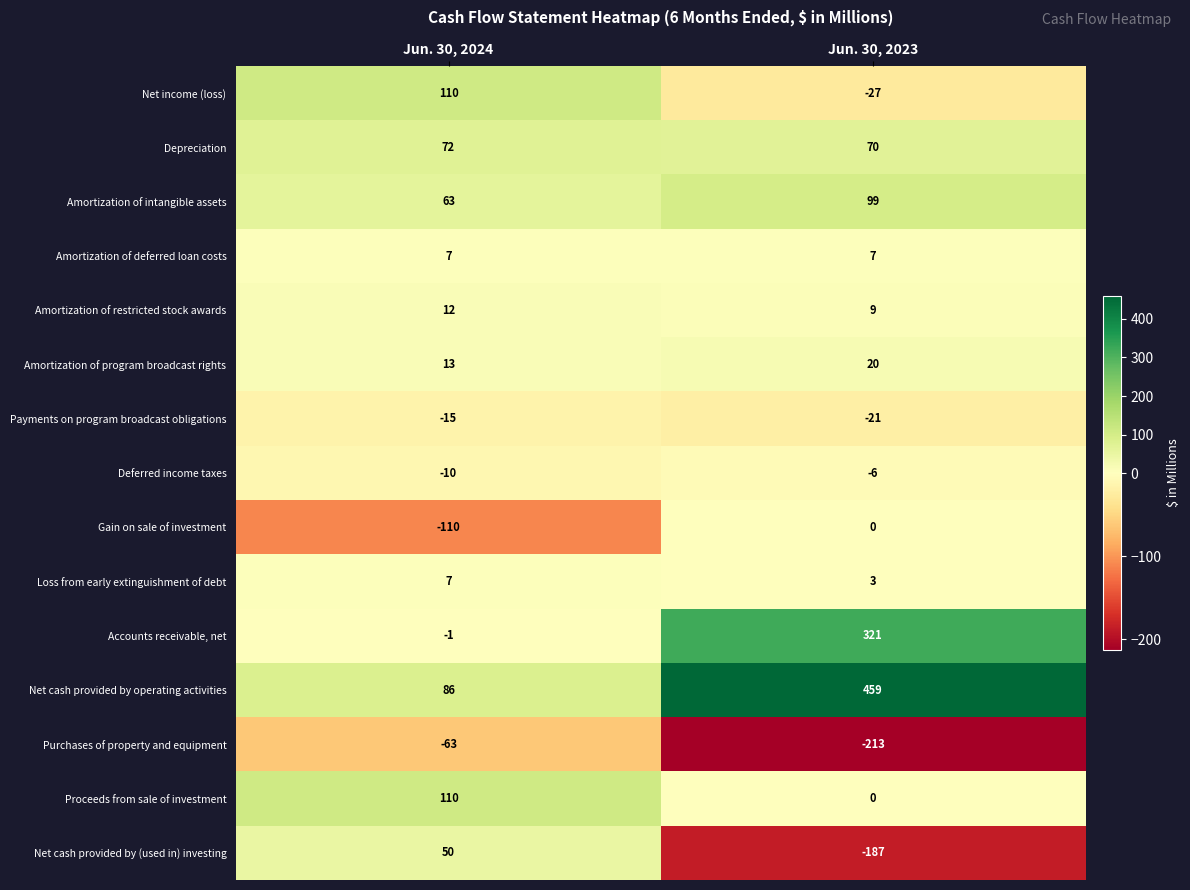

Is it true that Deferred income taxes equals -8 at Jun. 30, 2023?

False